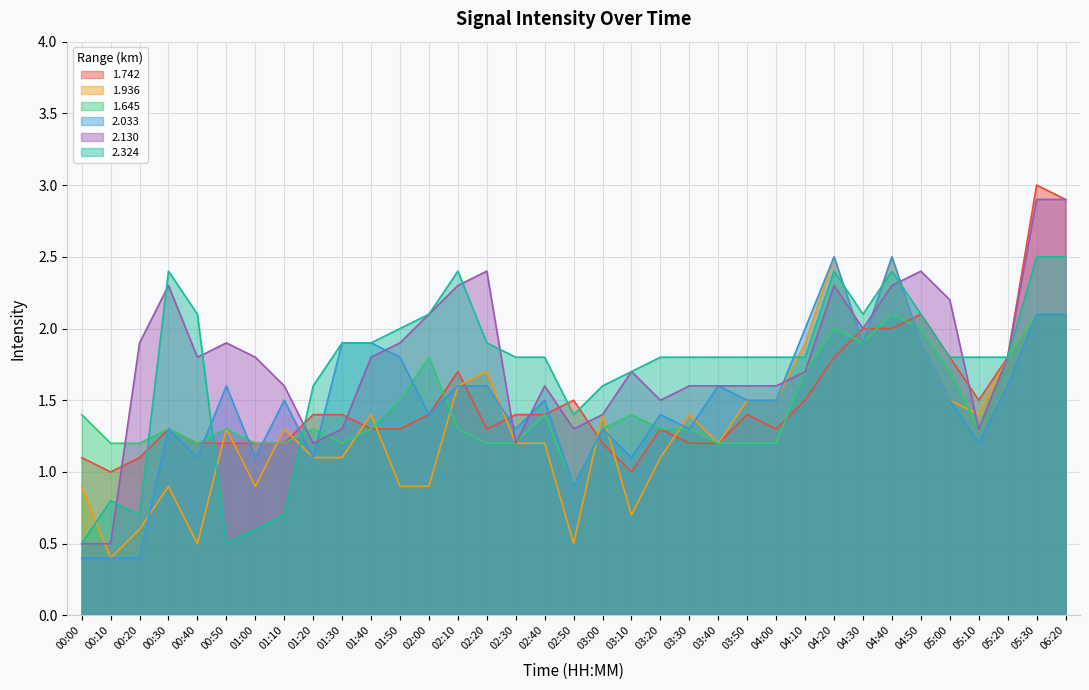

The value of 1.742 at 04:40 is 0.5. True or false?

False